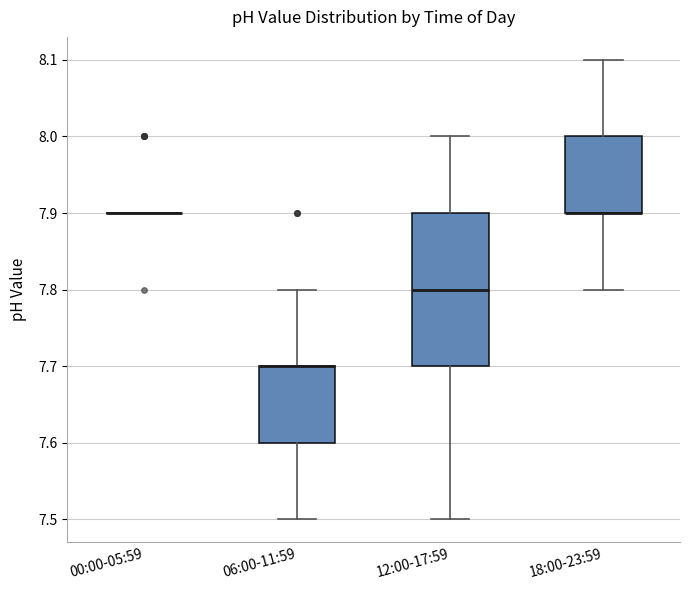

Reading left to right, transcribe this box plot: for each box, give where its median line is, the range the box spans, and where its two whiskers end, as read against the y-axis. The values are not printed on the chart, so give them approximately, as read against the axis.

00:00-05:59: box collapsed to a line at 7.9, whiskers 7.9 to 7.9
06:00-11:59: median 7.7 (drawn on the box's upper edge), box 7.6 to 7.7, whiskers 7.5 to 7.8
12:00-17:59: median 7.8, box 7.7 to 7.9, whiskers 7.5 to 8.0
18:00-23:59: median 7.9 (drawn on the box's lower edge), box 7.9 to 8.0, whiskers 7.8 to 8.1